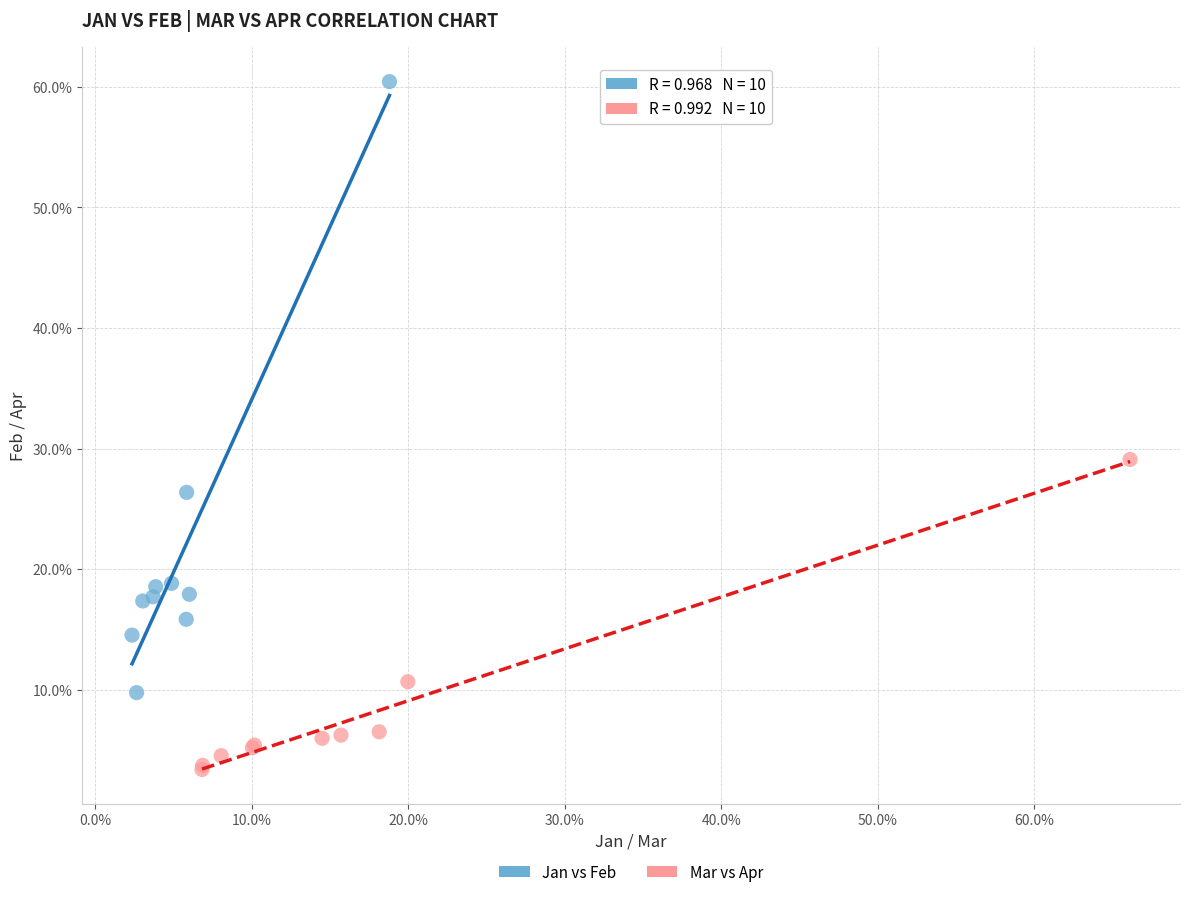

Which series reaches the maximum Y coordinate?

Jan vs Feb